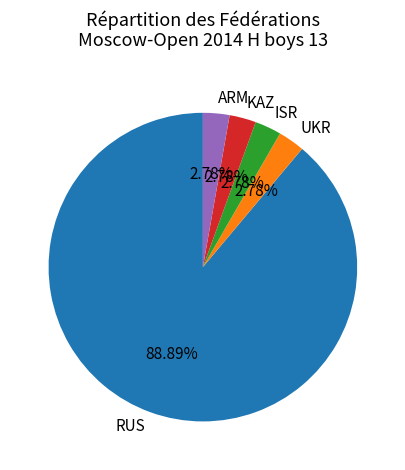

Approximately how many times larger is the value at ARM compared to ISR?

1.0